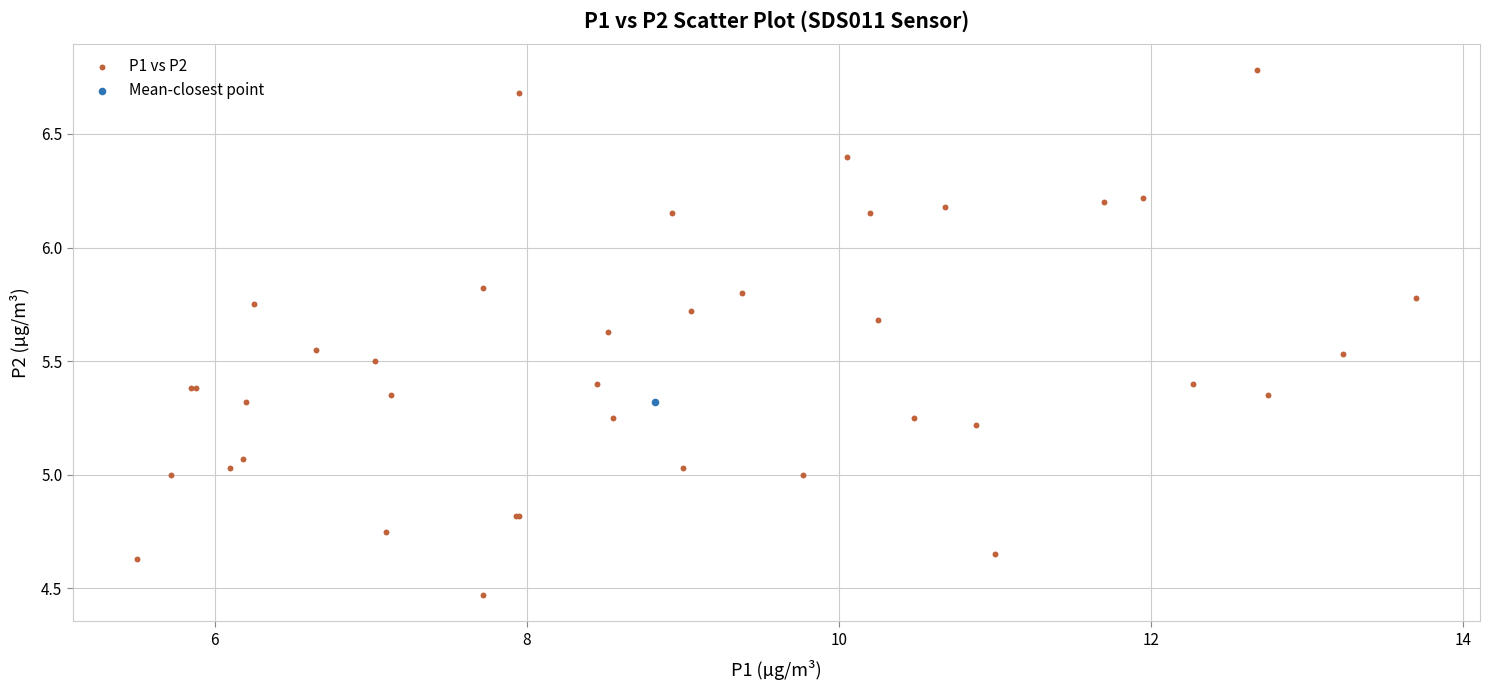

What are all the series names shown in the legend?

P1 vs P2, Mean-closest point